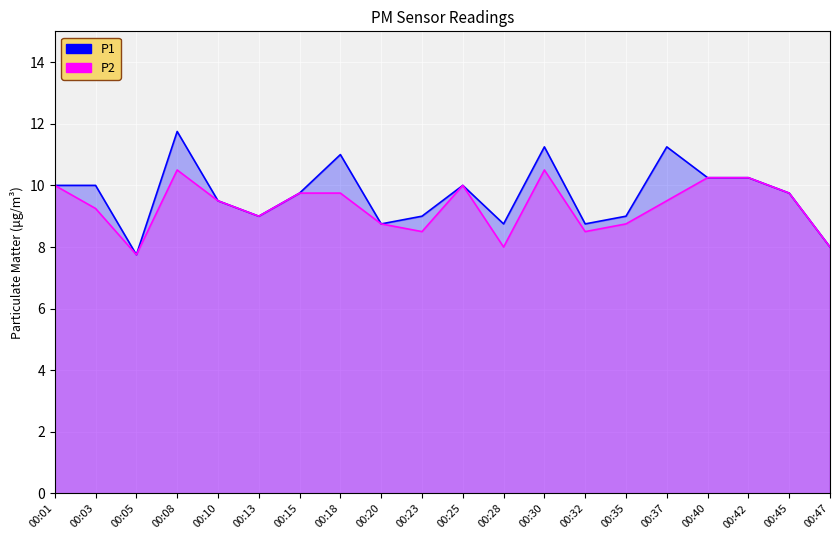

True or false: P1 has more than 0 points higher than both neighbors.

True